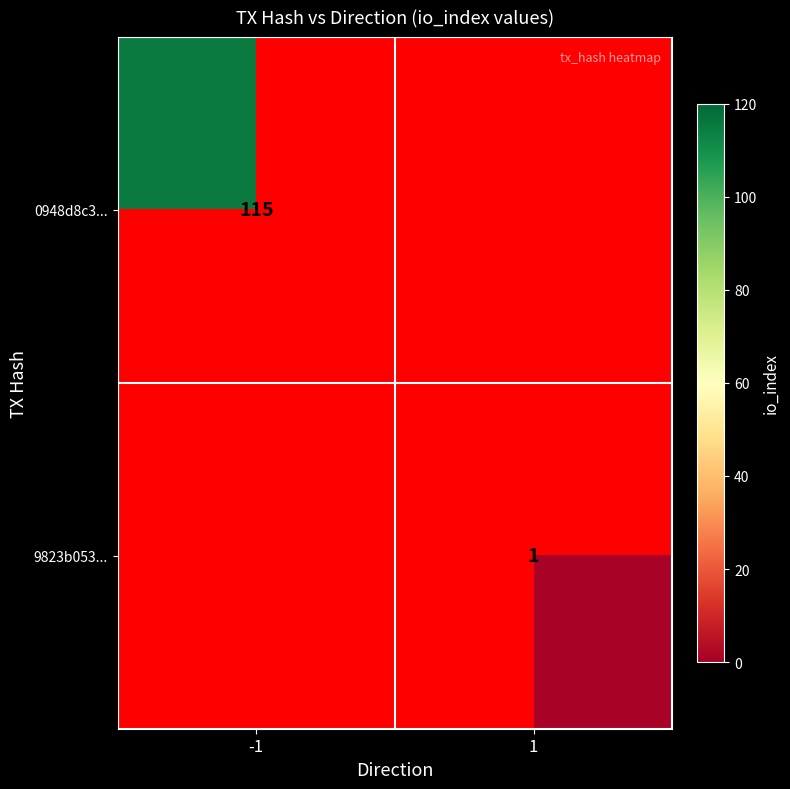

Is the value of 9823b053... at 1 greater than the value of 0948d8c3... at -1?

No